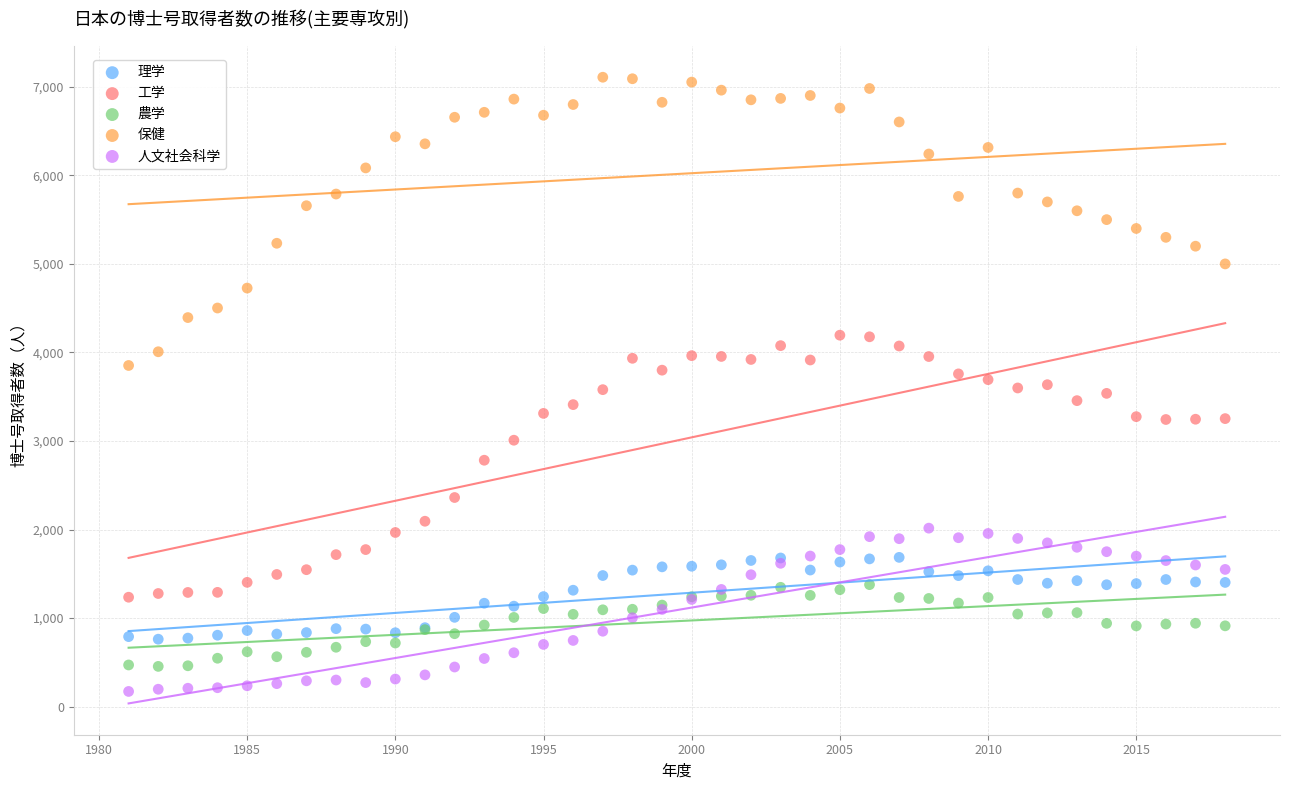

What is the X range (max minus min) for the scatter plot?

37